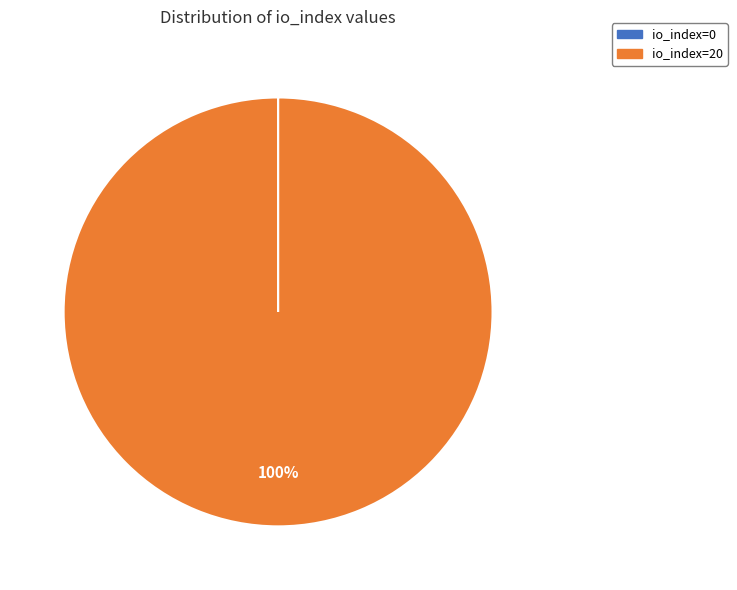

What is the majority slice?

io_index=20